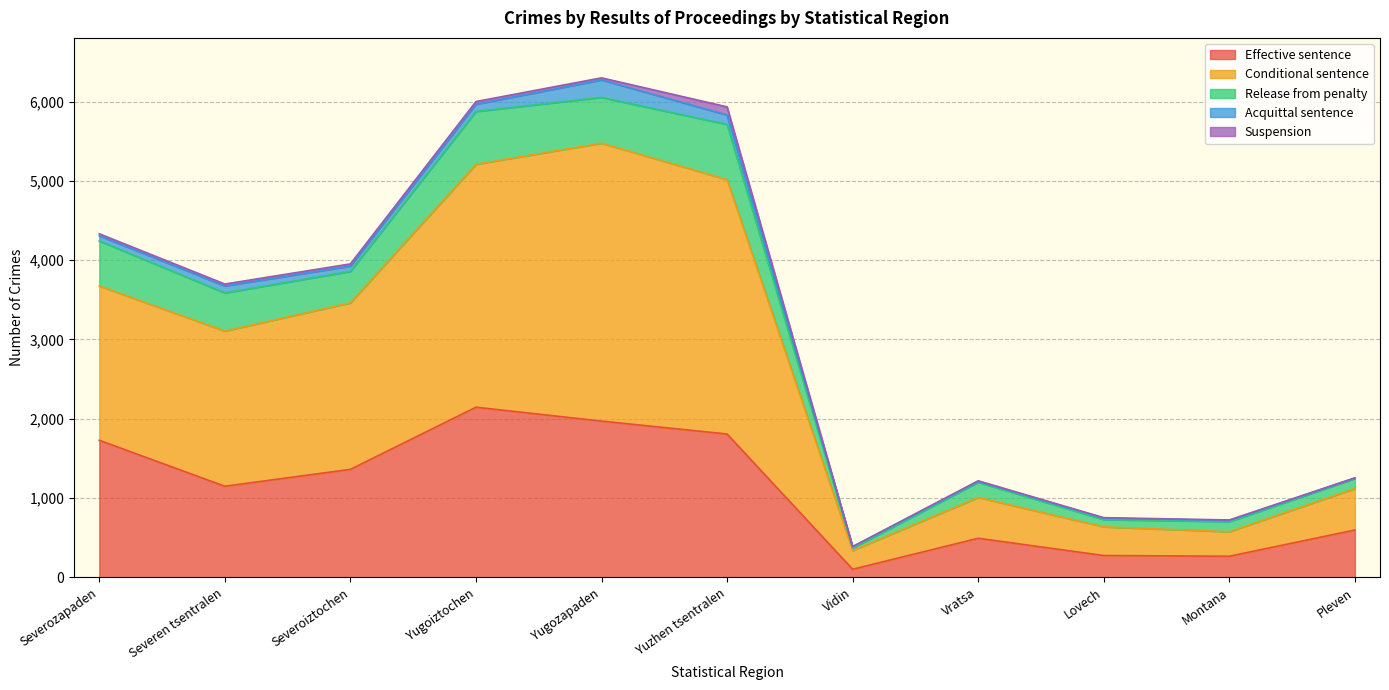

Read the Conditional sentence value at Severozapaden, to the nearest 100.

1900